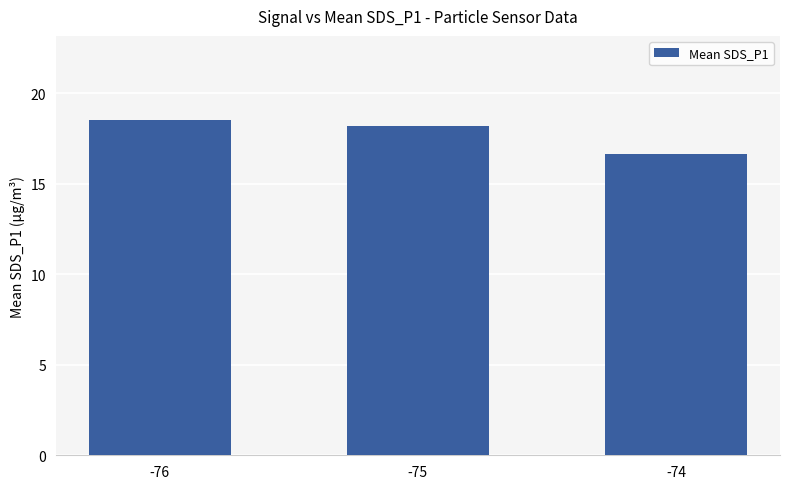

What is the difference between the values at -76 and -74?

1.9